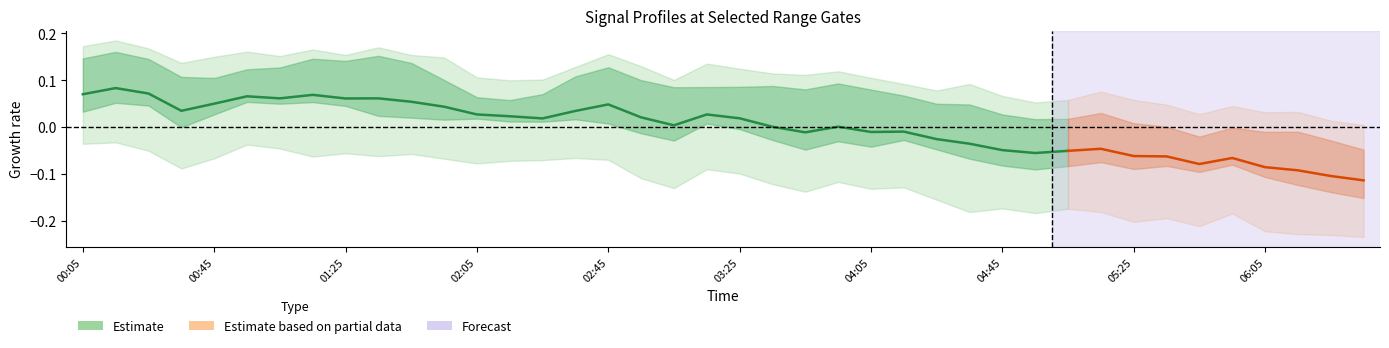

What is the value of the 5th point from the left?

0.1